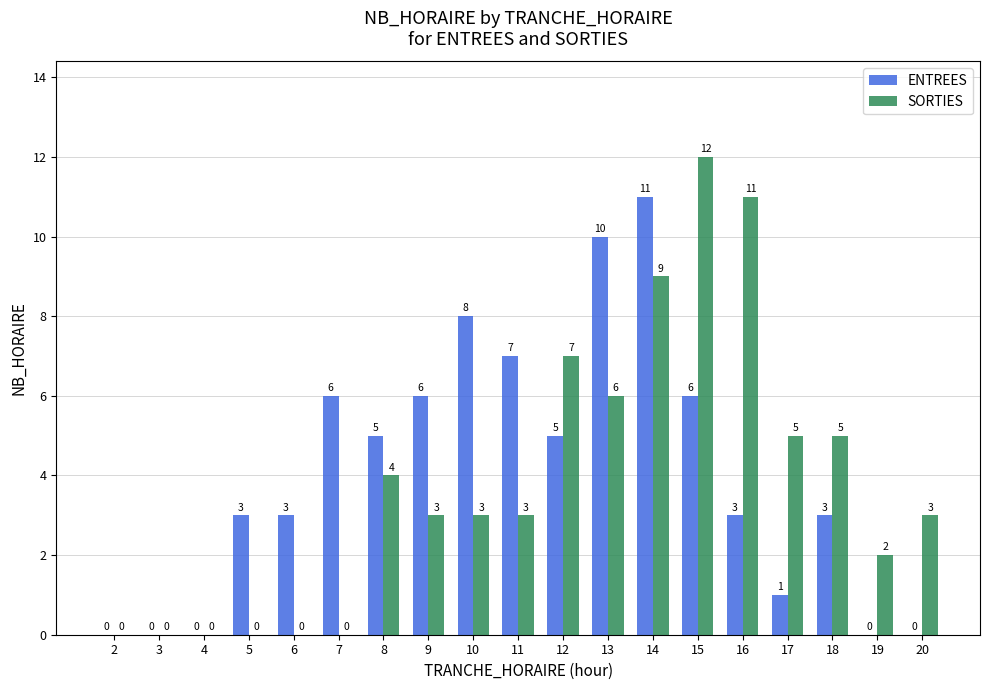

At which category is the sum across all series the highest?

14